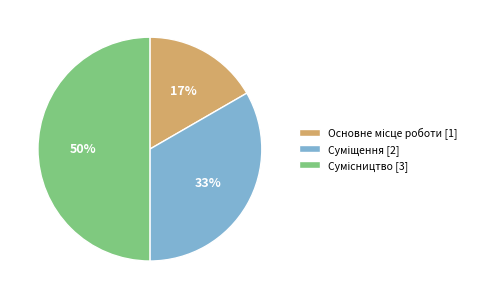

How many segments does this pie chart have?

3